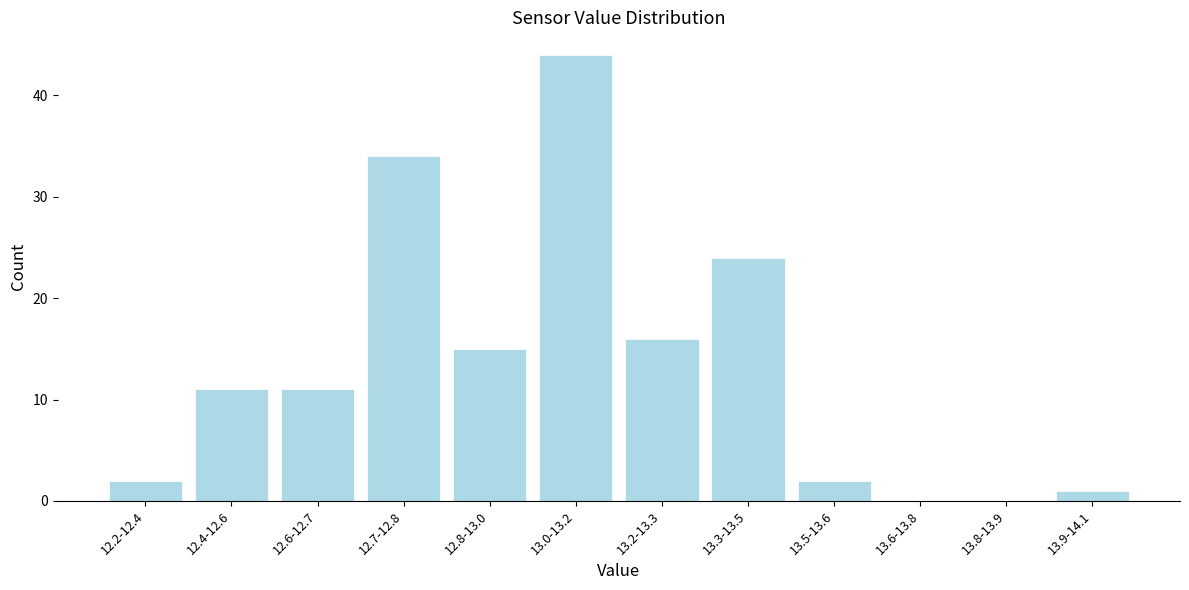

Reading left to right, list all the values displayed in this chart.

12.2-12.4=2	12.4-12.6=11	12.6-12.7=11	12.7-12.8=34	12.8-13.0=15	13.0-13.2=44	13.2-13.3=16	13.3-13.5=24	13.5-13.6=2	13.6-13.8=0	13.8-13.9=0	13.9-14.1=1